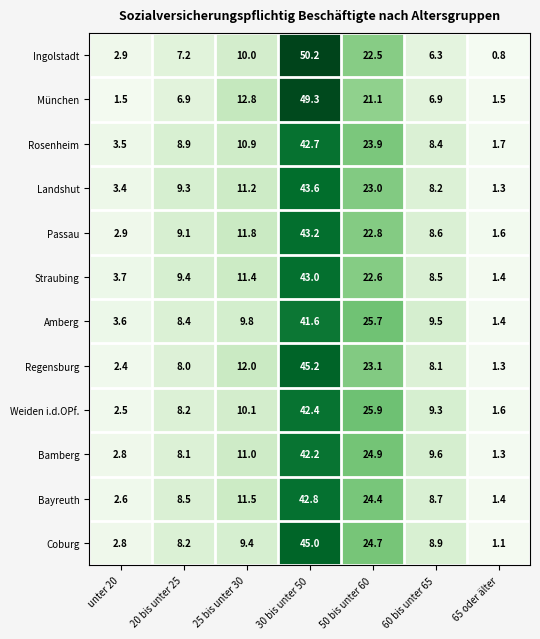

Where is Ingolstadt nearest to the value 25?

50 bis unter 60